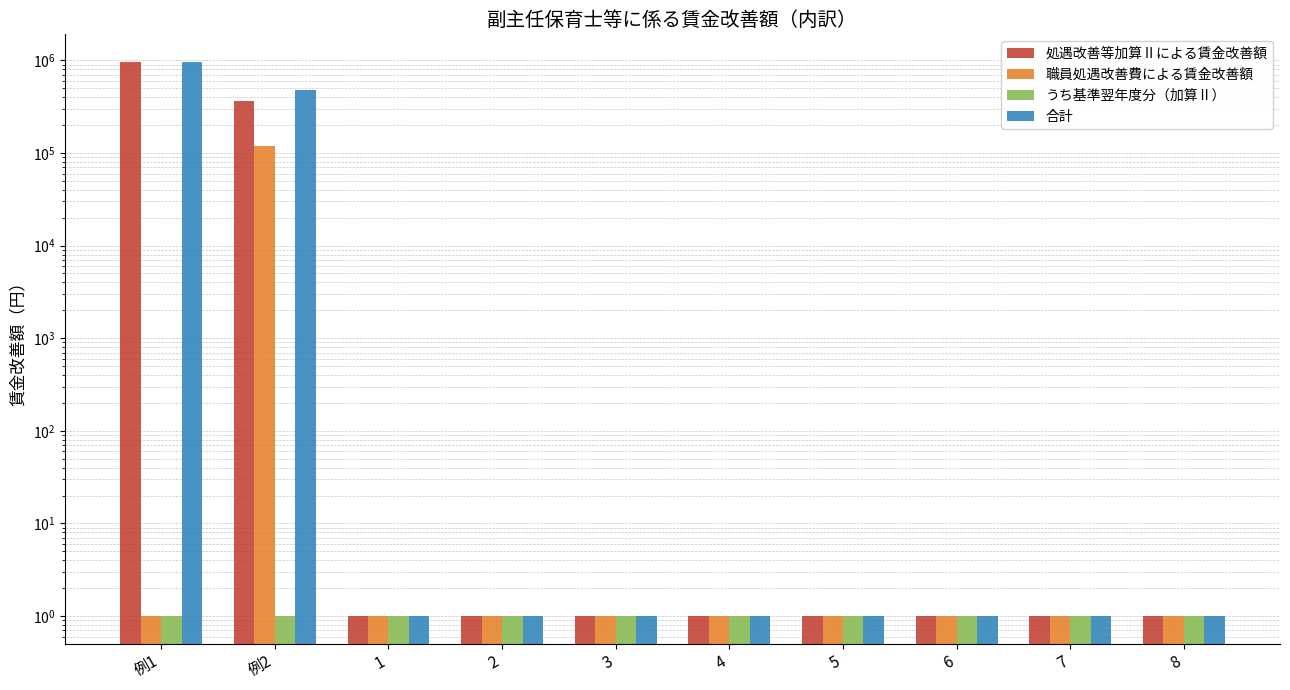

Reading right to left, what are all the values shown in this chart?

処遇改善等加算Ⅱによる賃金改善額: 8=1	7=1	6=1	5=1	4=1	3=1	2=1	1=1	例2=360000	例1=960000
職員処遇改善費による賃金改善額: 8=1	7=1	6=1	5=1	4=1	3=1	2=1	1=1	例2=120000	例1=1
うち基準翌年度分（加算Ⅱ）: 8=1	7=1	6=1	5=1	4=1	3=1	2=1	1=1	例2=1	例1=1
合計: 8=1	7=1	6=1	5=1	4=1	3=1	2=1	1=1	例2=480000	例1=960000